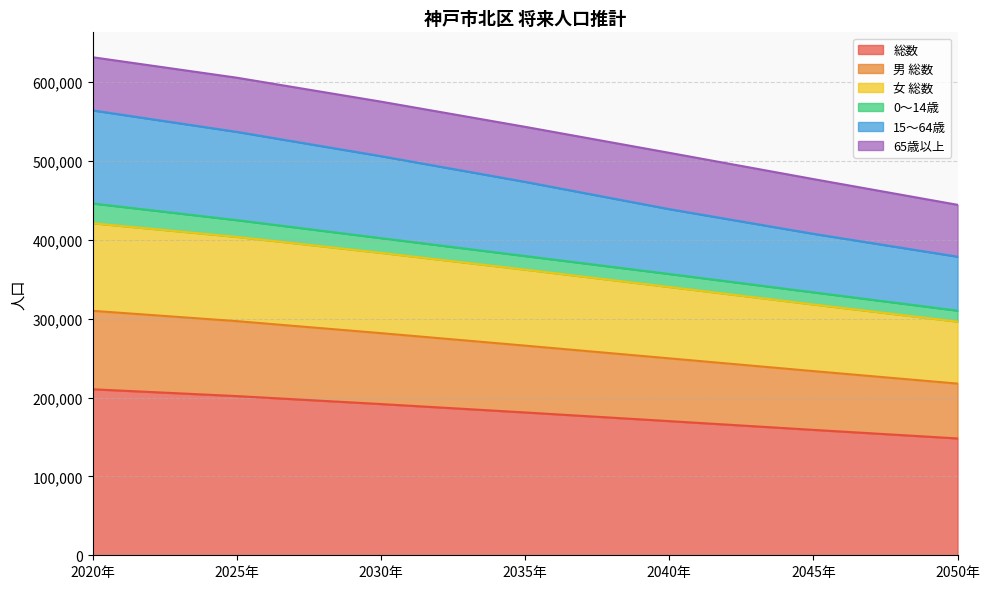

What value does the 総数 series have at 2040年, to the nearest 100?

170100